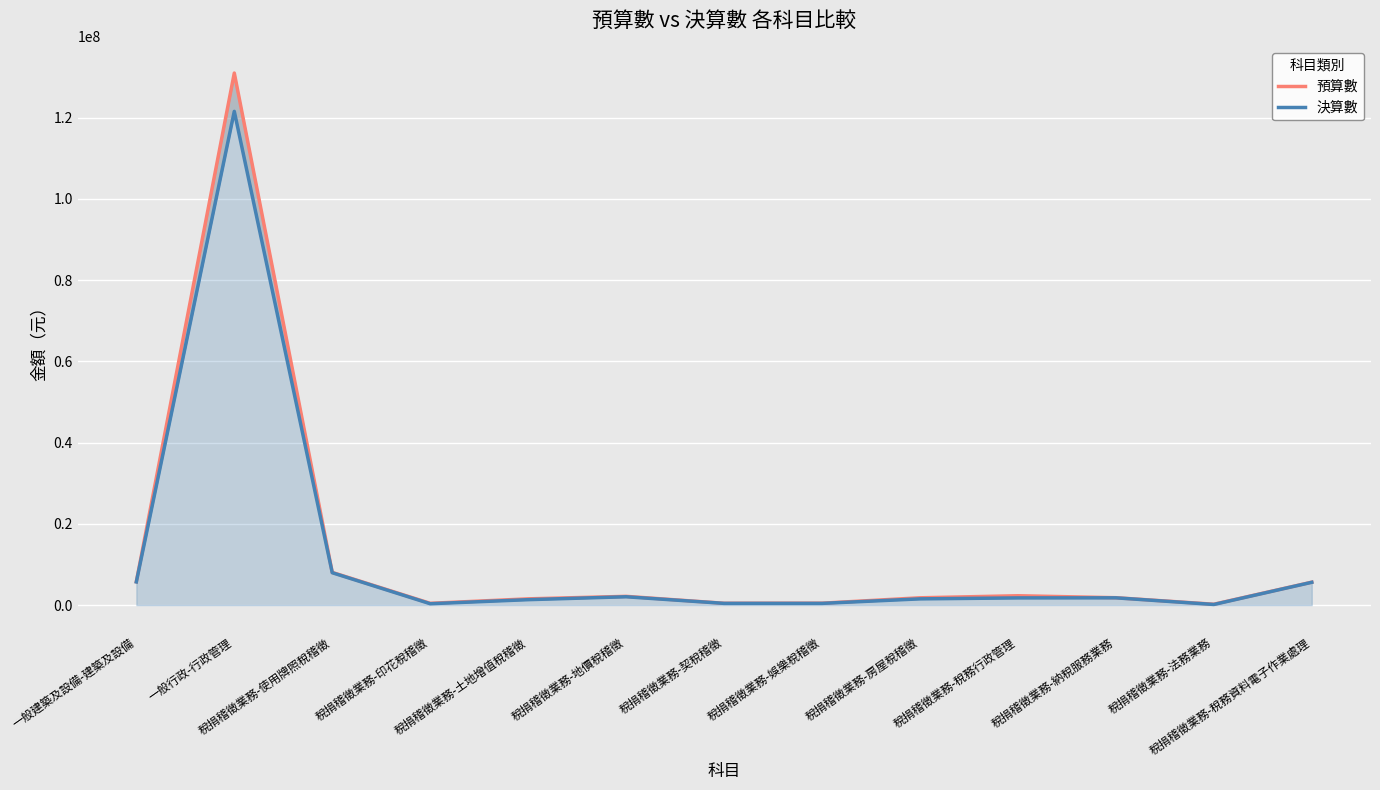

Reading left to right, transcribe all the data shown in this chart.

預算數: 5772000	130989000	8055000	447000	1547000	2163000	455000	478000	1805000	2312000	1827000	219000	5651000
決算數: 5718249	121554717	7980198	347986	1344226	2059466	434304	431648	1543016	1779471	1795407	162829	5622947